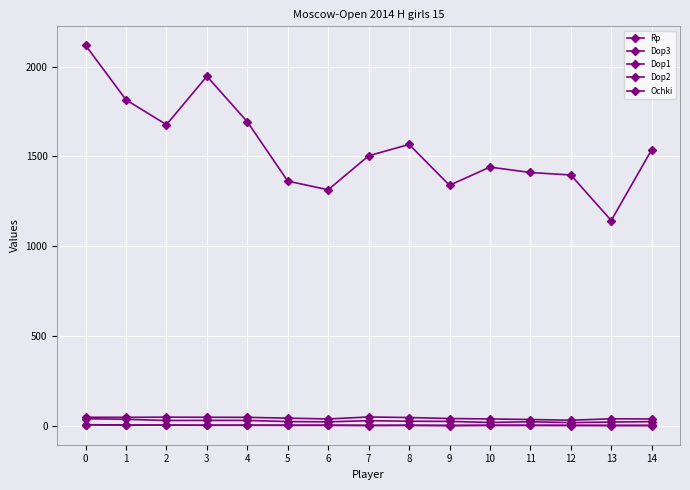

At which label does Rp reach its minimum?

13